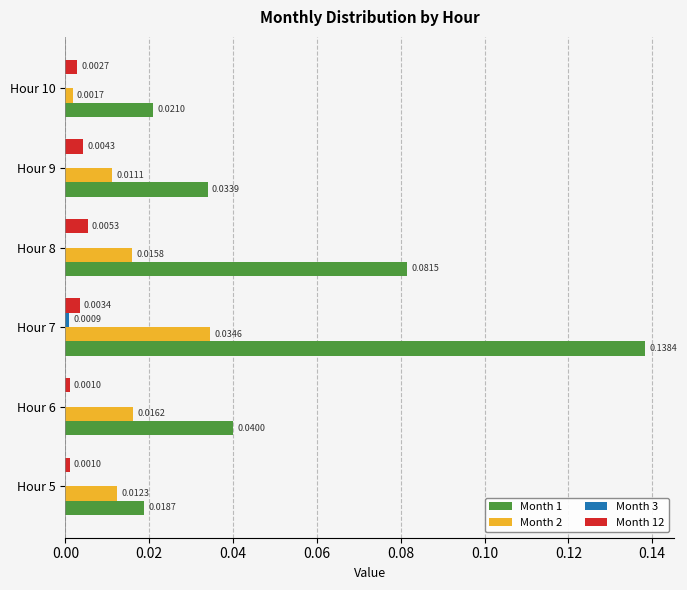

Which series has the largest total across all categories?

Month 1